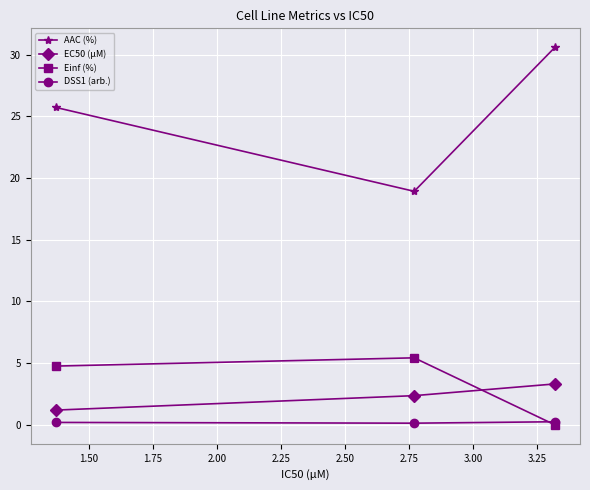

How many series are shown in this chart?

4